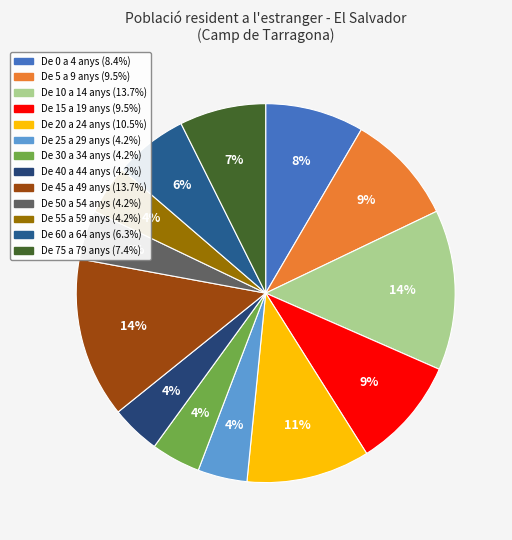

How many slices are in this pie chart?

13